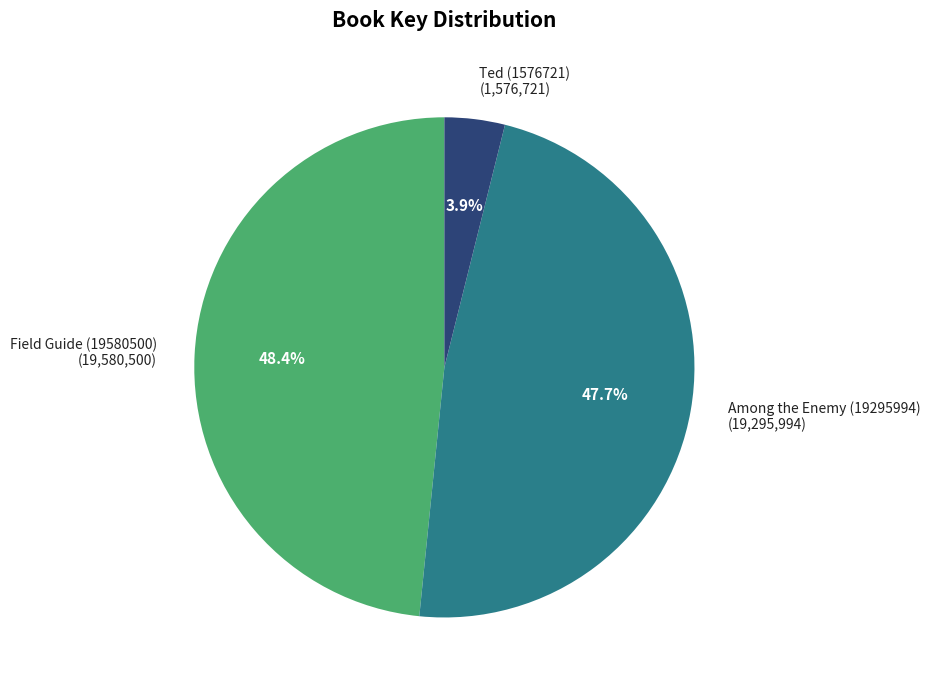

What is the total percentage of Ted (1576721) and Among the Enemy (19295994)?

51.6%